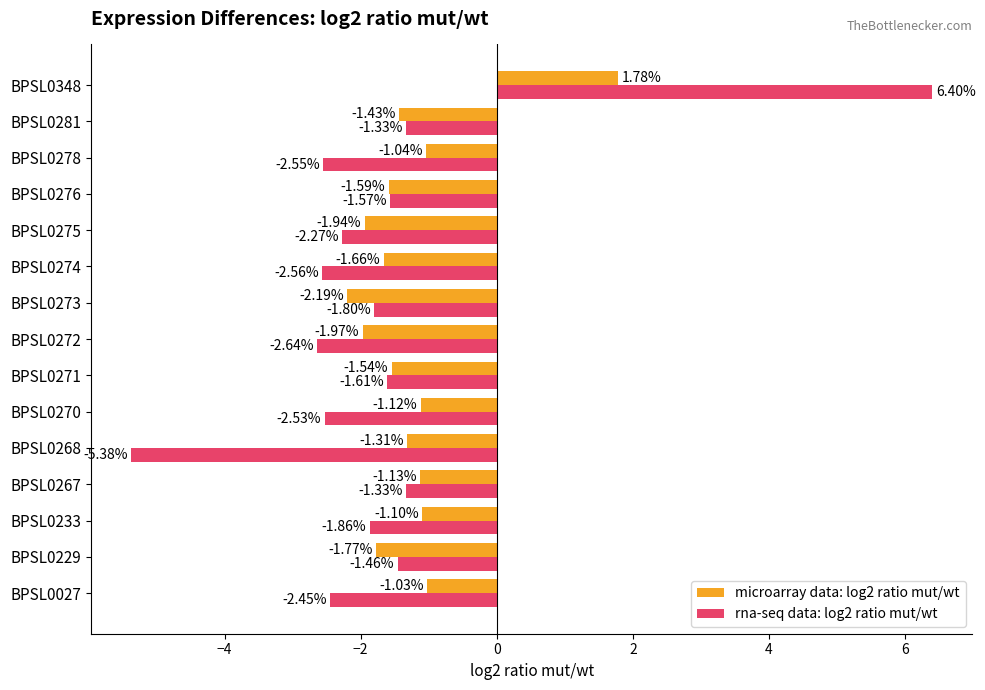

What is the minimum value shown in the chart?

-5.4